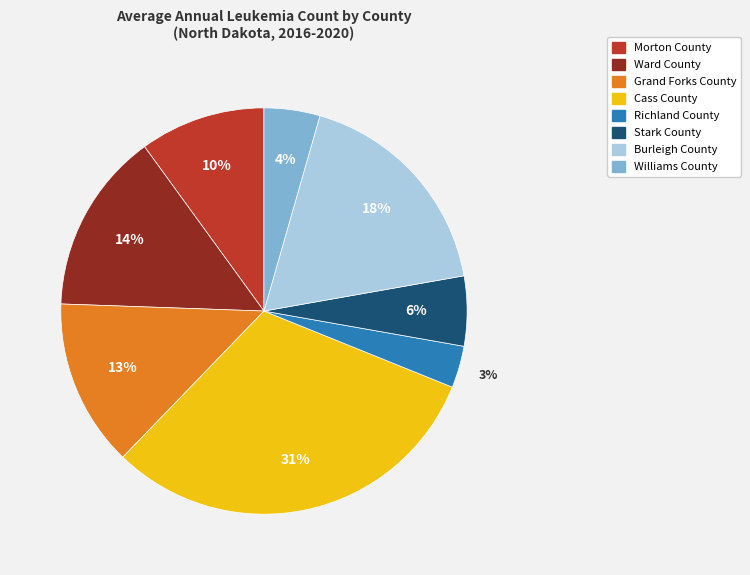

Do Morton County and Grand Forks County together represent more than half of the pie?

No